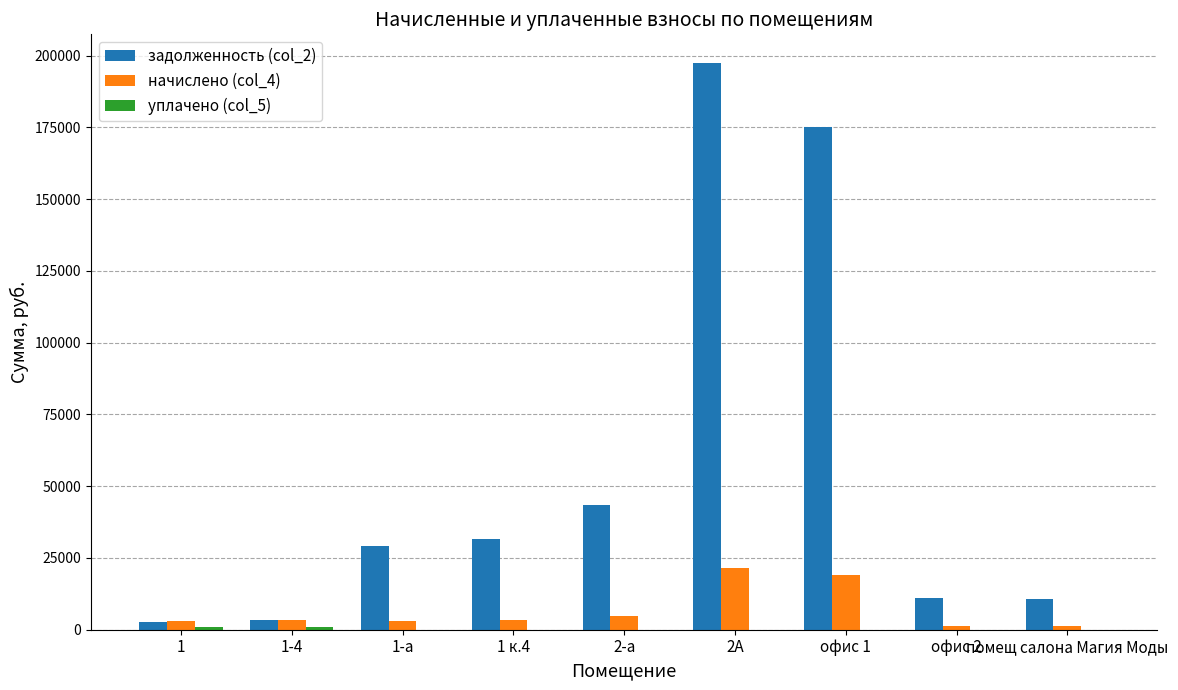

Does the chart contain stacked bars?

No